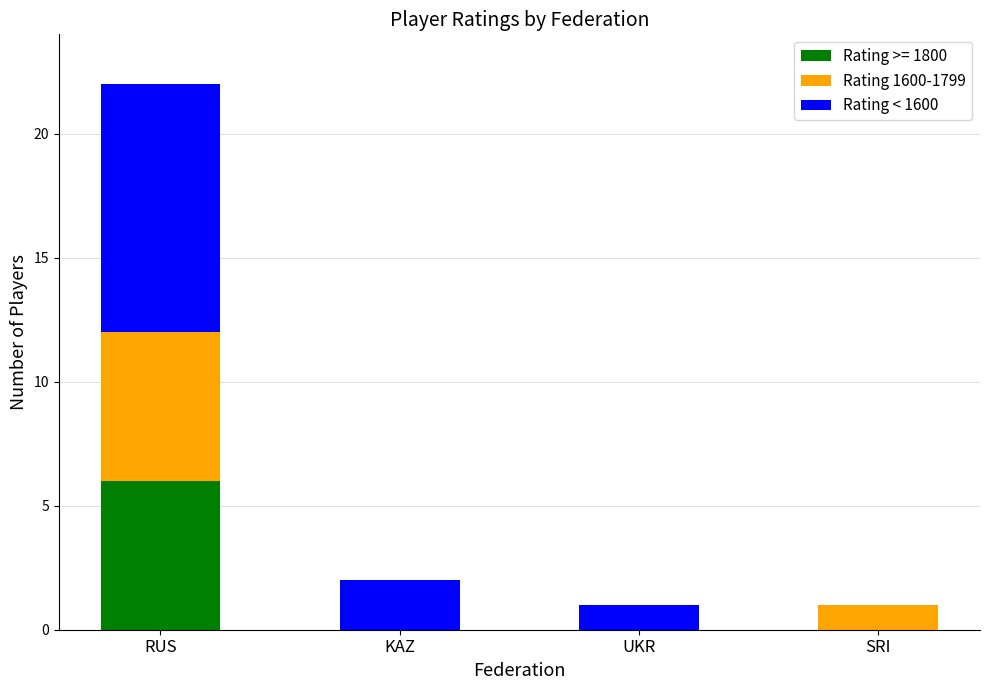

What is the sum of all Rating >= 1800 values?

6